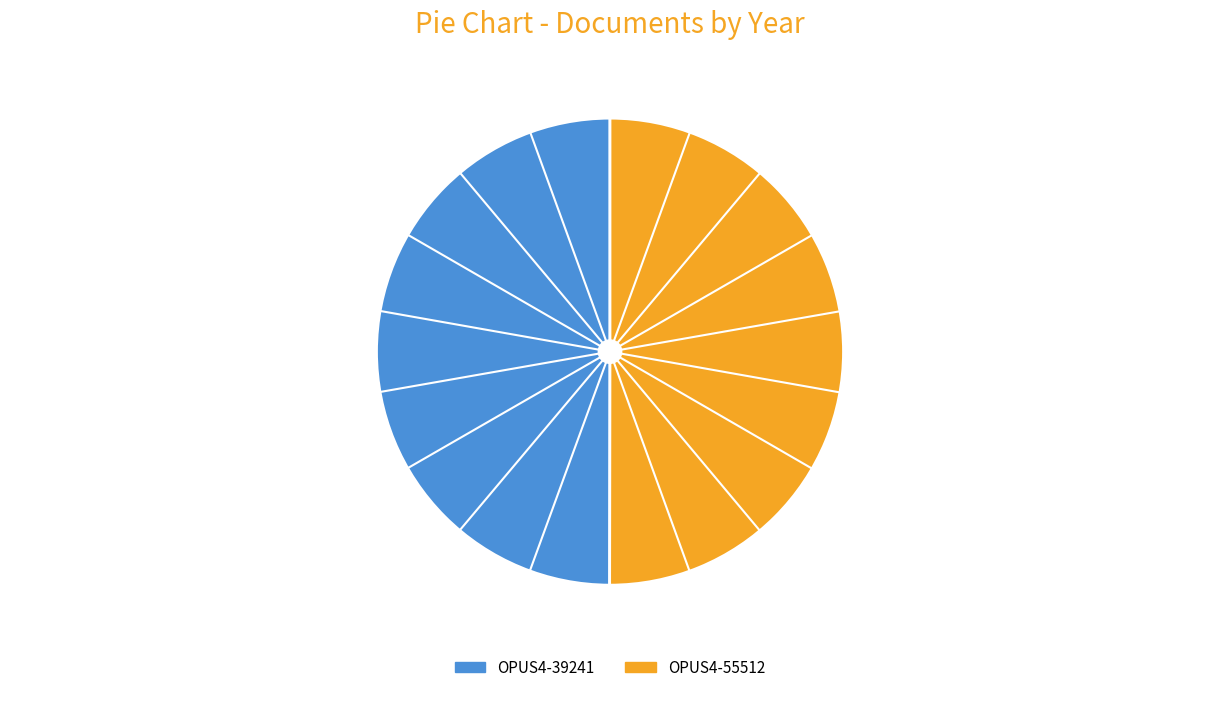

What is the ratio of the value at OPUS4-39241 to the value at OPUS4-55512?

1.0